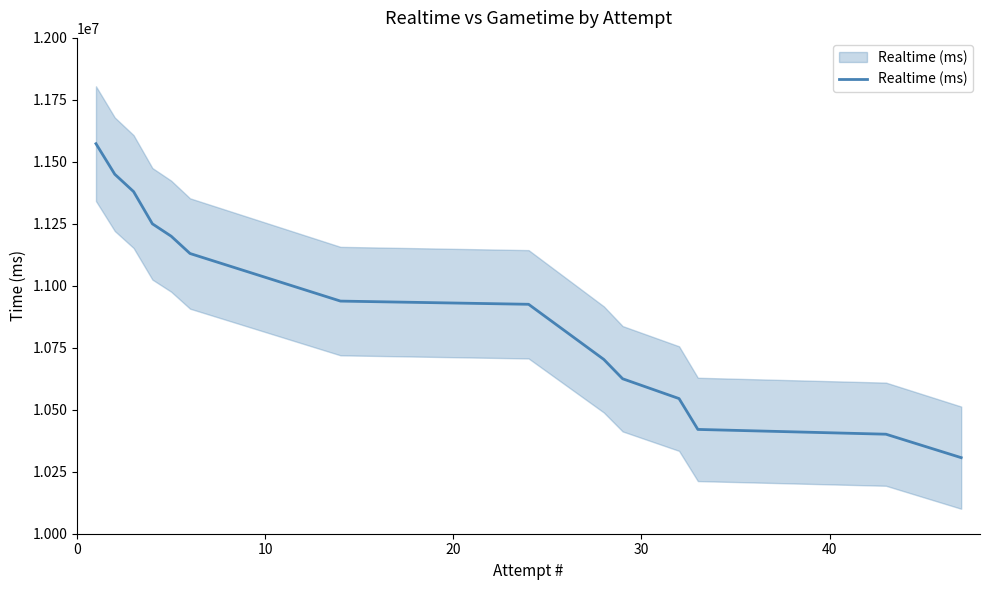

Reading left to right, list all the values displayed in this chart.

11573234	11450000	11380000	11250000	11200000	11130276	10938341	10925432	10703009	10625058	10545092	10420693	10401429	10306811